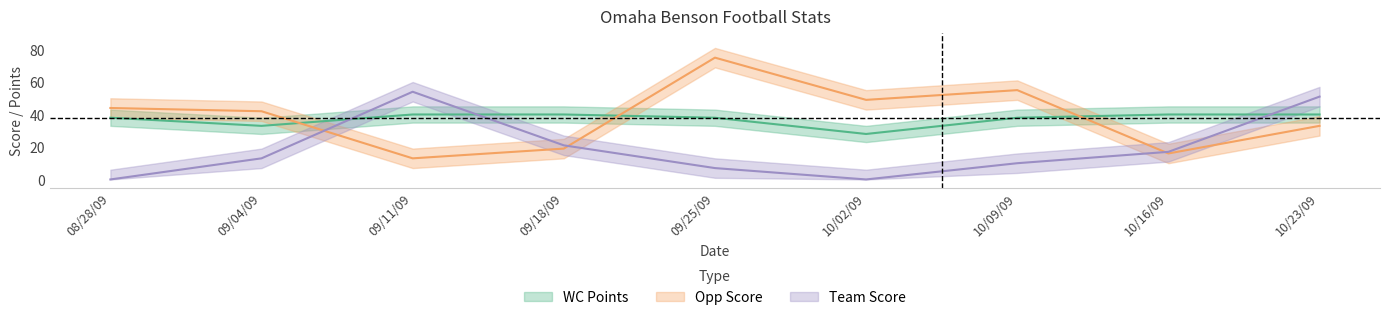

What is the approximate value of WC Points at 09/11/09, to the nearest 5?

40